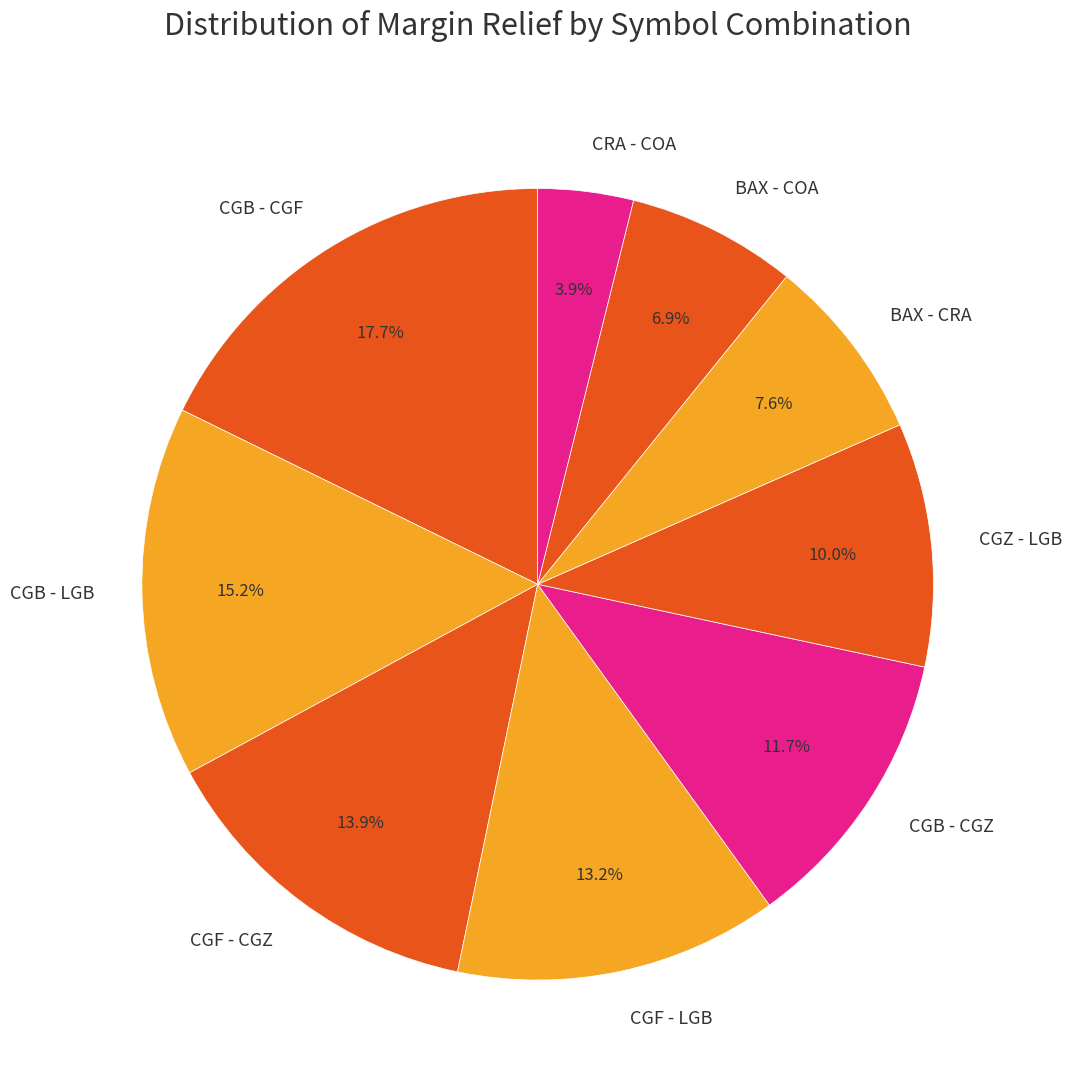

Does CRA - COA account for over 50% of the chart?

No